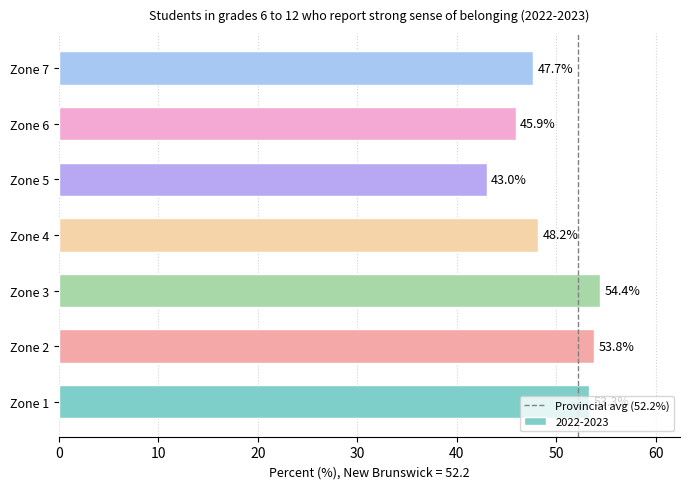

What is the change in value from Zone 1 to Zone 7?

-5.6